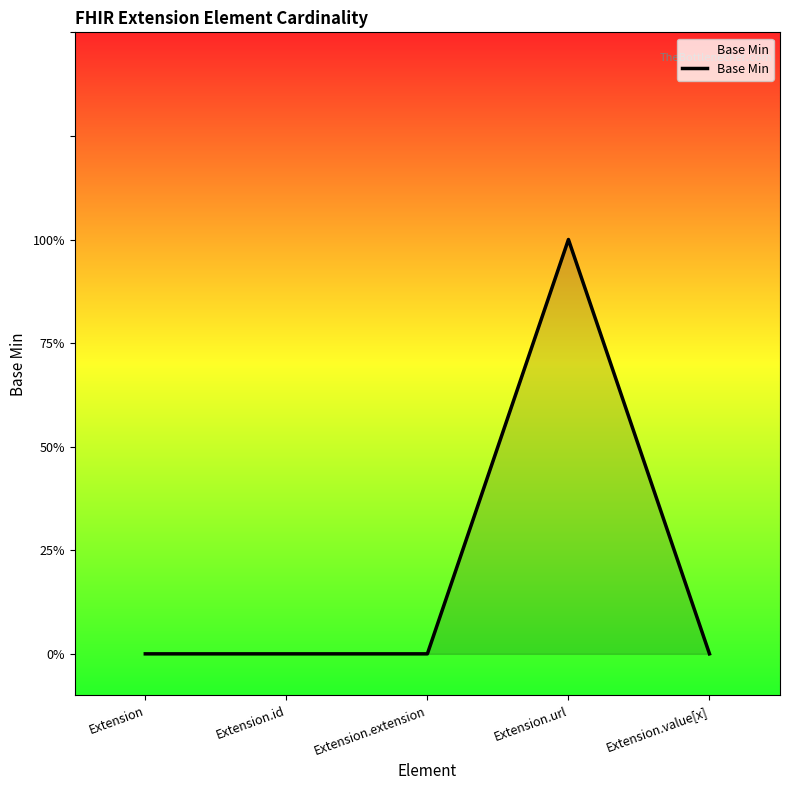

Does the chart have visible grid lines?

No